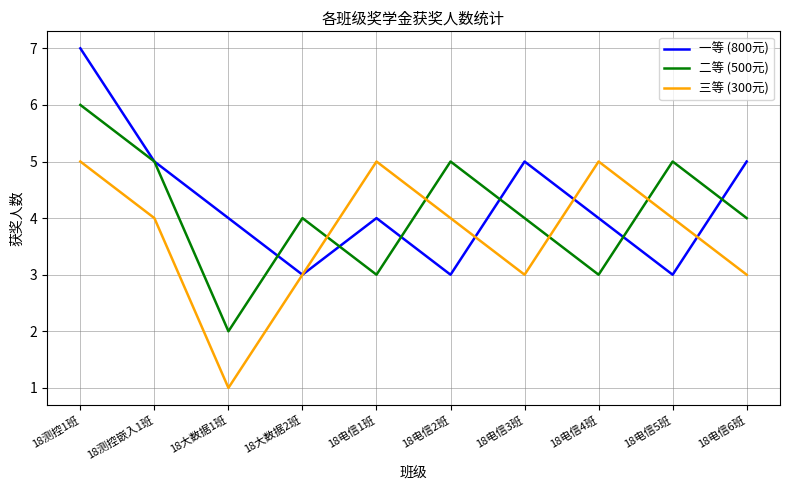

At 18电信2班, list the series in order from largest to smallest.

二等 (500元), 三等 (300元), 一等 (800元)